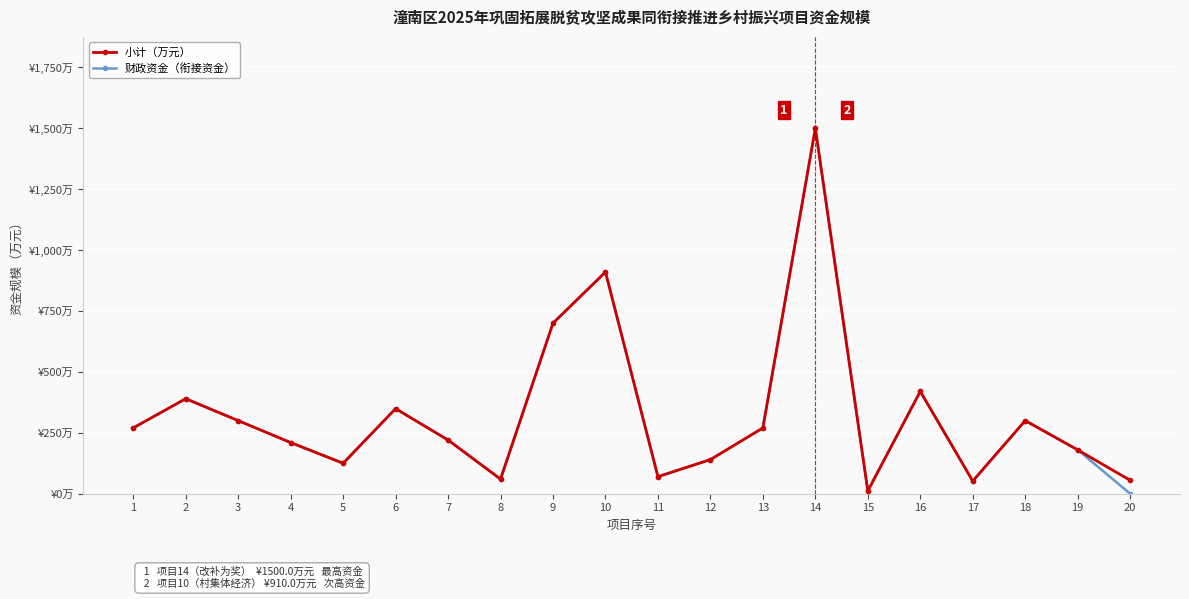

Is this an area chart (filled region under the line)?

No